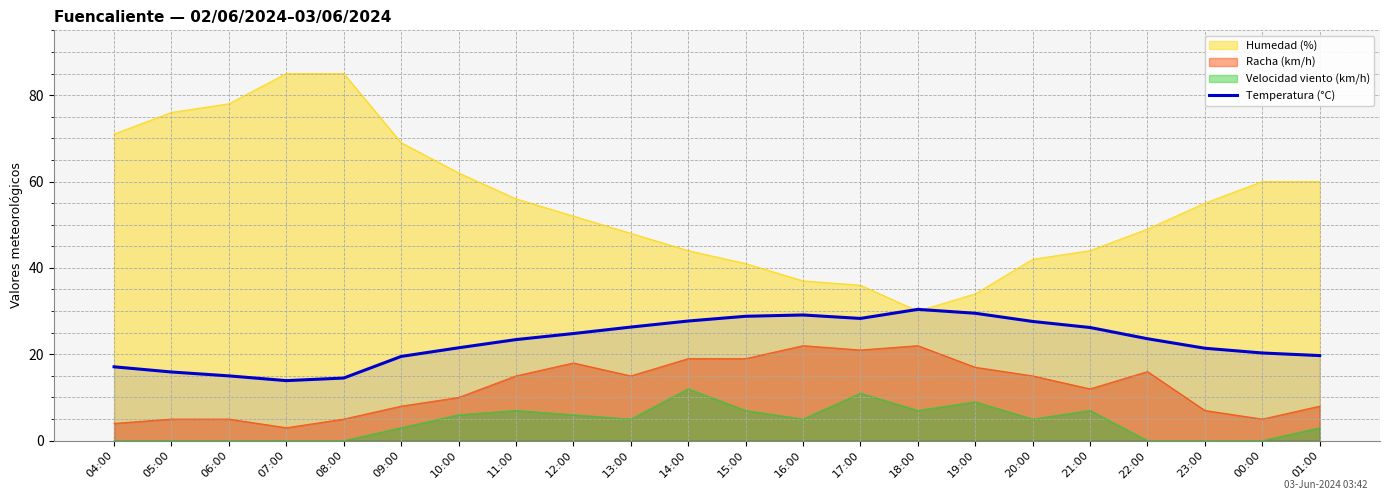

The chart shows a value of 11.7 at 04:00. True or false?

False